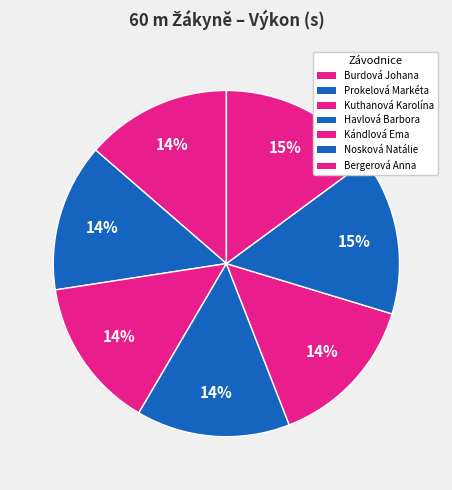

To the nearest percent, what is the difference between the Burdová Johana and Kándlová Ema slice percentages?

1%